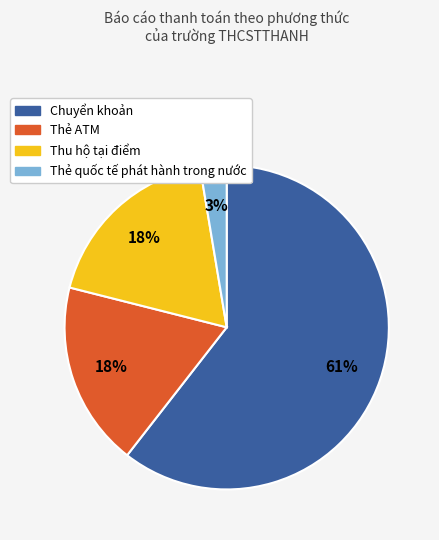

To the nearest percent, what is the average slice percentage?

25%